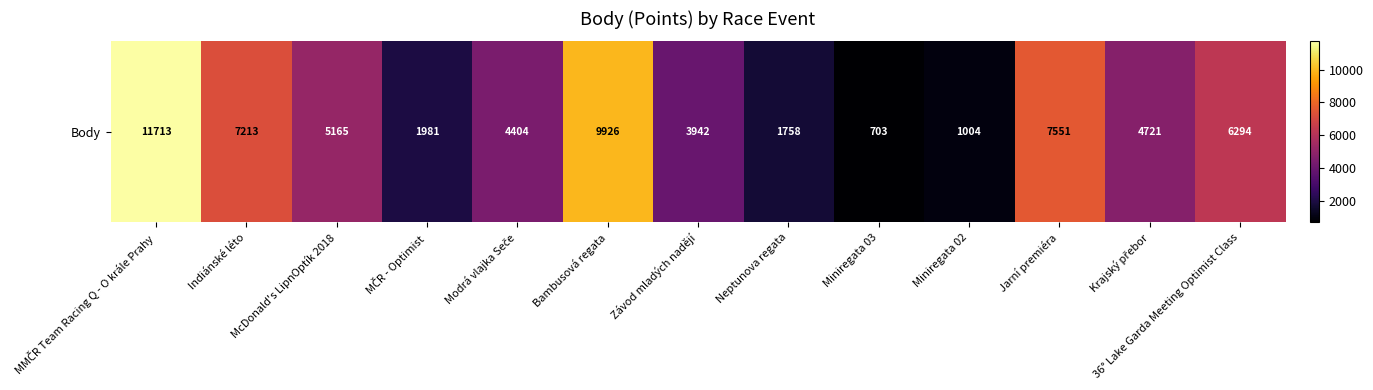

Where is the data nearest to the value 6208?

36° Lake Garda Meeting Optimist Class